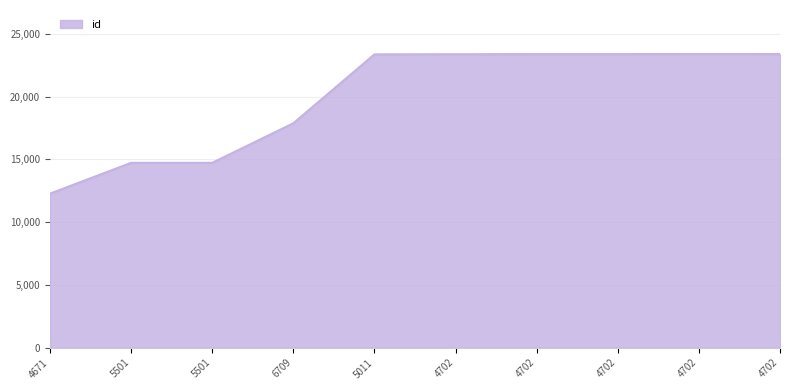

Reading left to right, what are all the values shown in this chart?

4671=12268	5501=14721	5501=14722	6709=17871	5011=23357	4702=23370	4702=23375	4702=23377	4702=23380	4702=23381